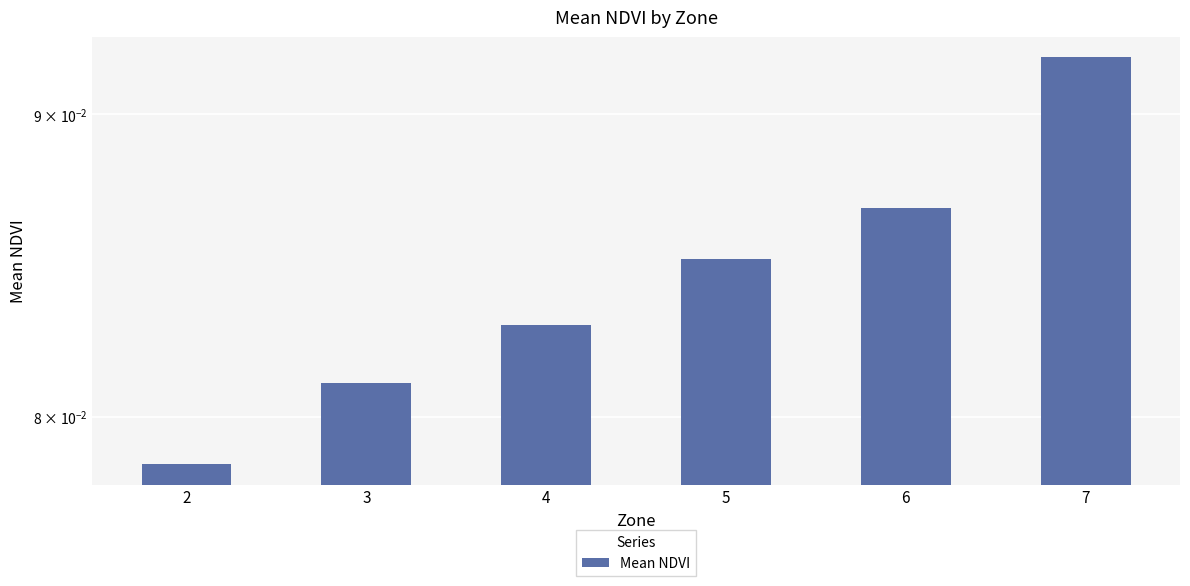

Reading right to left, extract all data points from this chart.

0.1	0.1	0.1	0.1	0.1	0.1